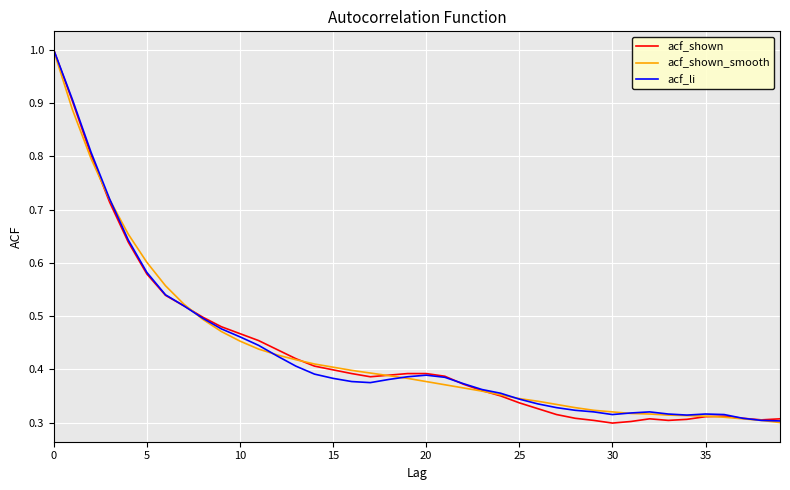

What is the maximum value for acf_shown?

1.0